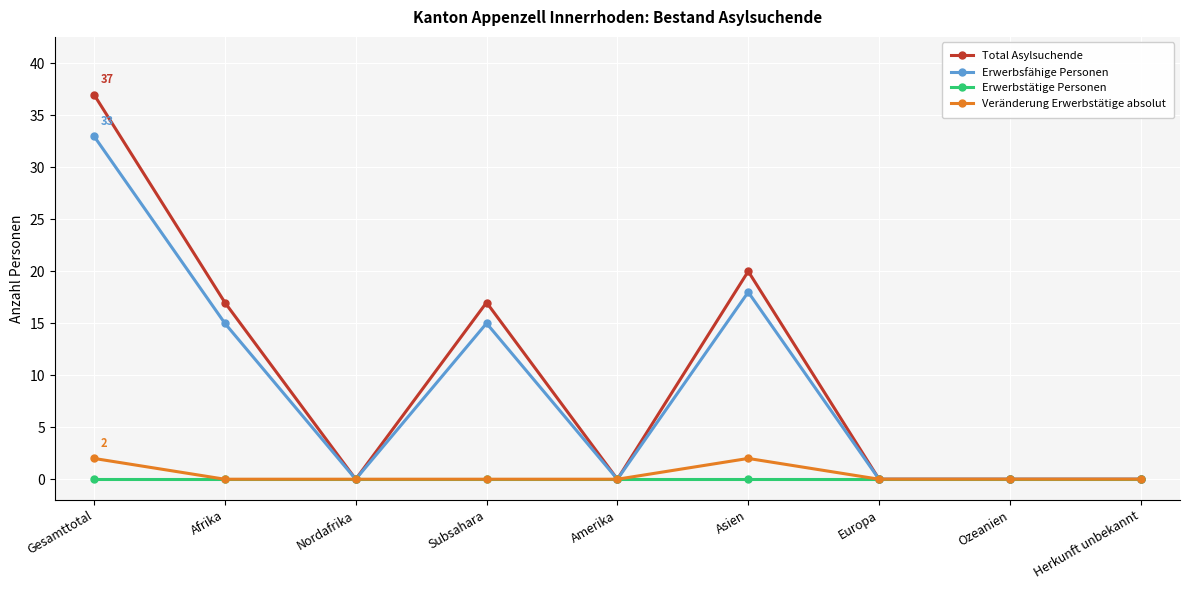

What is the greatest value displayed?

37